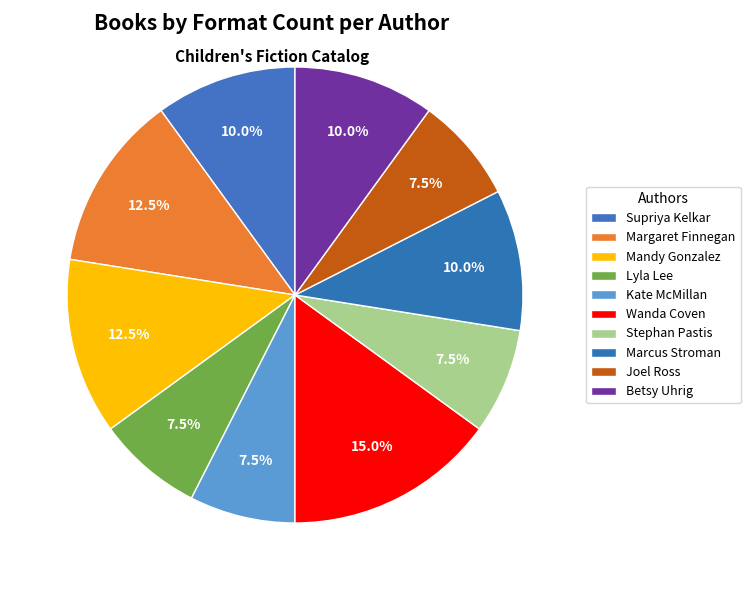

True or false: Marcus Stroman accounts for 10% of the total.

True